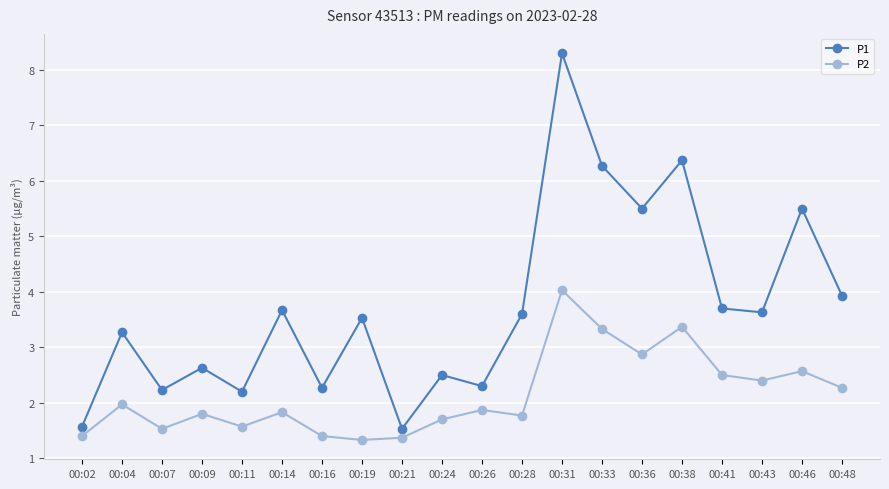

At which label is P2 closest to 2?

00:04